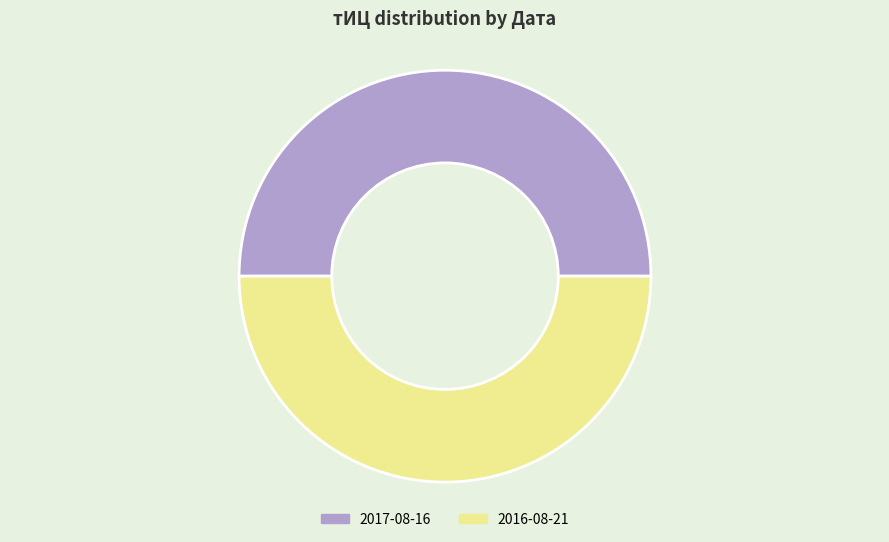

Is it true that 2017-08-16 is 65% of the pie?

False